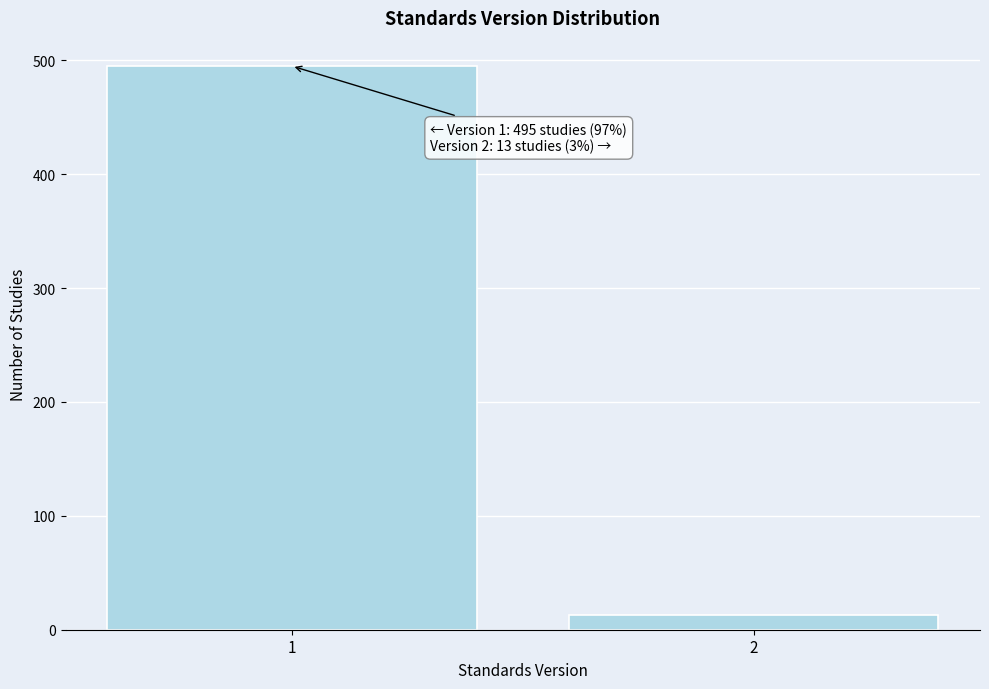

Reading right to left, what are all the values shown in this chart?

2=13	1=495